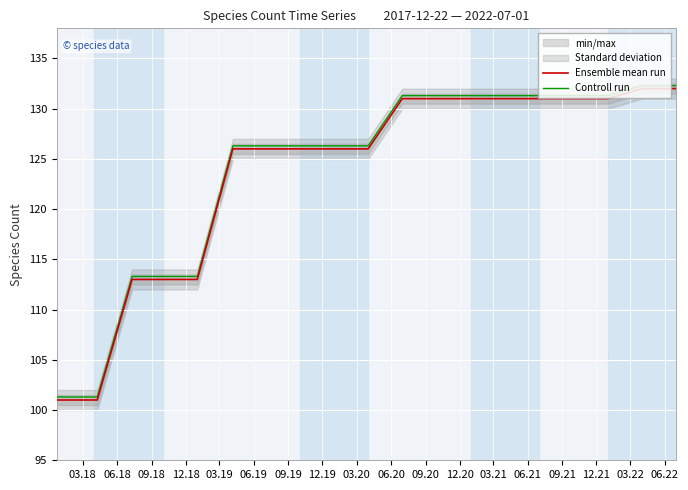

What is the lowest value of the Controll run series?

101.3